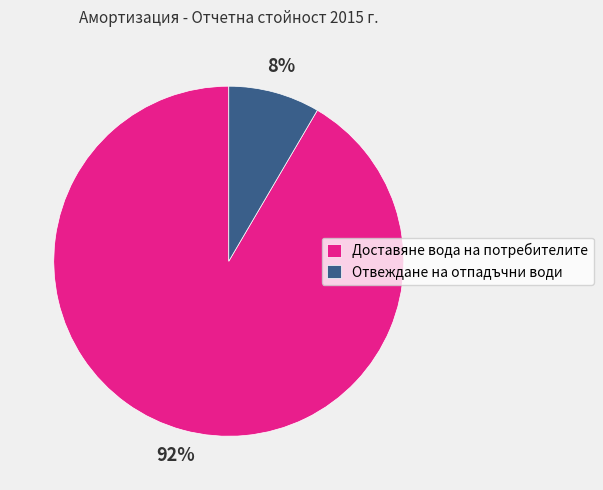

Which has a higher value, Доставяне вода на потребителите or Отвеждане на отпадъчни води?

Доставяне вода на потребителите